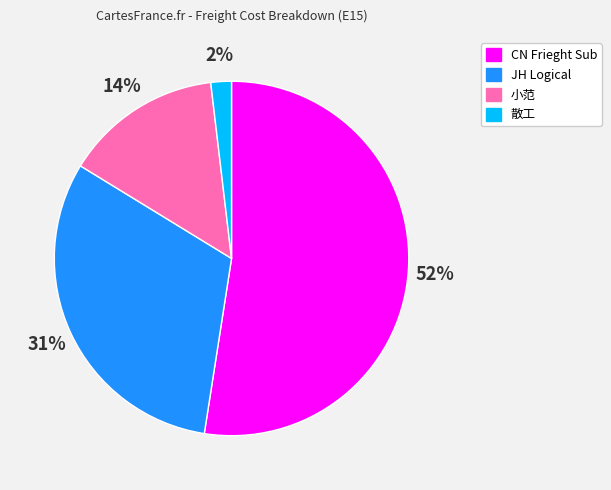

Rank the categories by value from lowest to highest.

散工, 小范, JH Logical, CN Frieght Sub